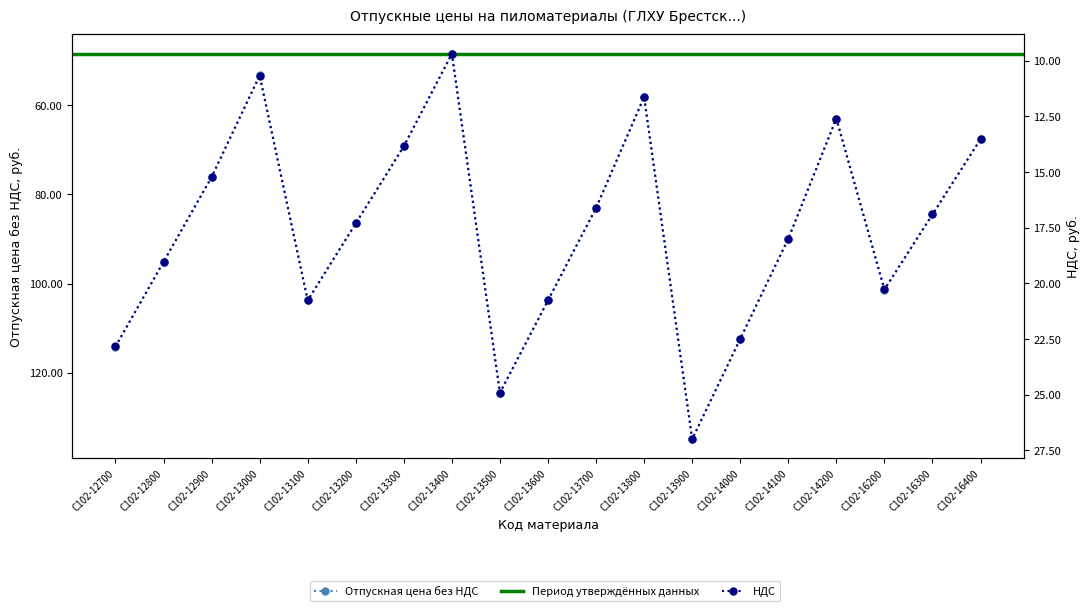

What is the greatest value displayed?

134.9